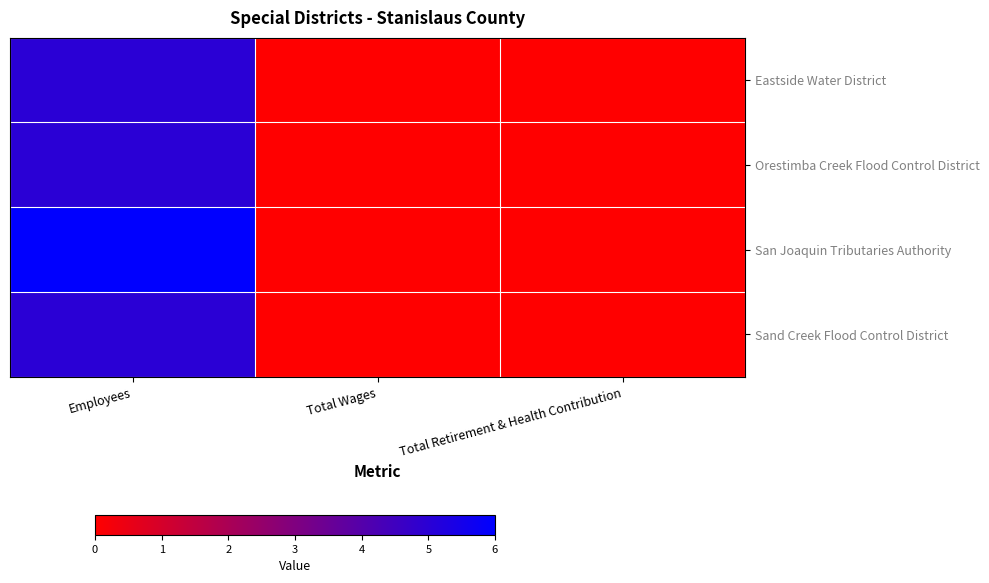

Reading left to right, what are all the values shown in this chart?

Eastside Water District: Employees=5	Total Wages=0	Total Retirement & Health Contribution=0
Orestimba Creek Flood Control District: Employees=5	Total Wages=0	Total Retirement & Health Contribution=0
San Joaquin Tributaries Authority: Employees=6	Total Wages=0	Total Retirement & Health Contribution=0
Sand Creek Flood Control District: Employees=5	Total Wages=0	Total Retirement & Health Contribution=0